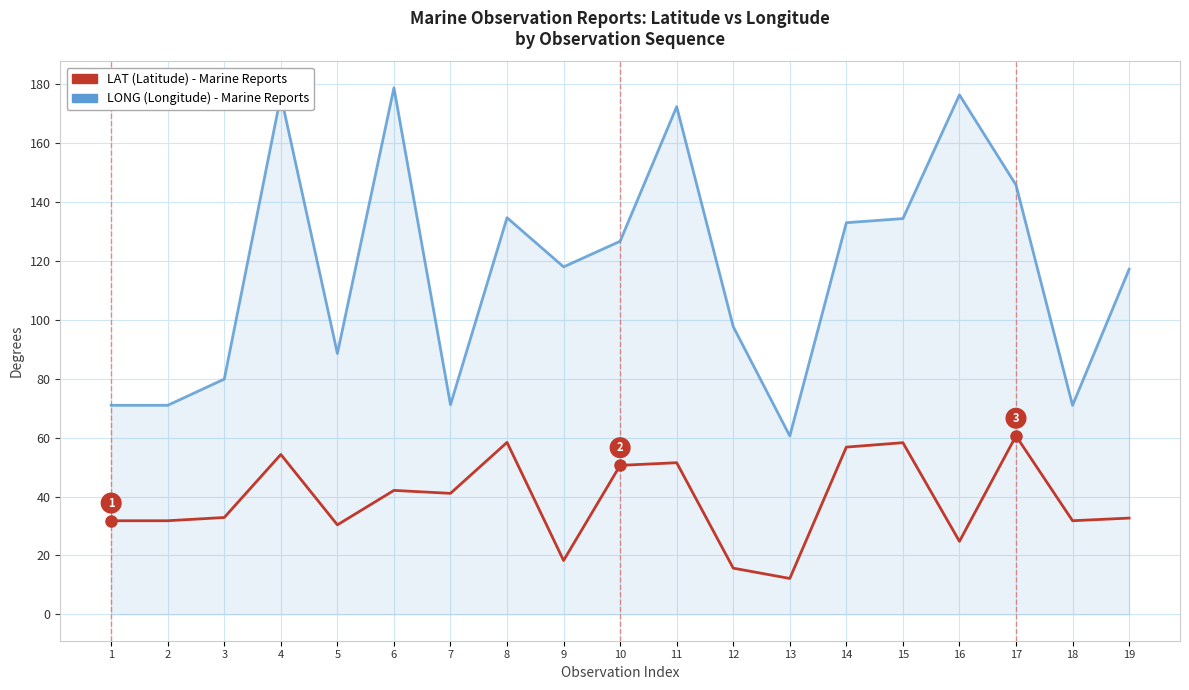

What is the maximum value shown in the chart?

178.8